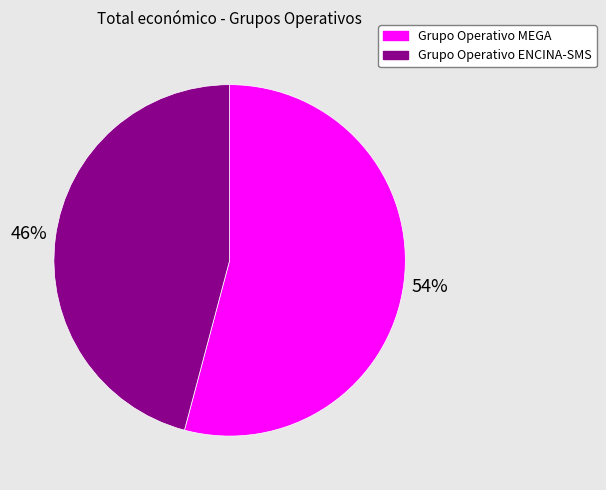

To the nearest percent, what is the difference between the Grupo Operativo ENCINA-SMS and Grupo Operativo MEGA slice percentages?

8%